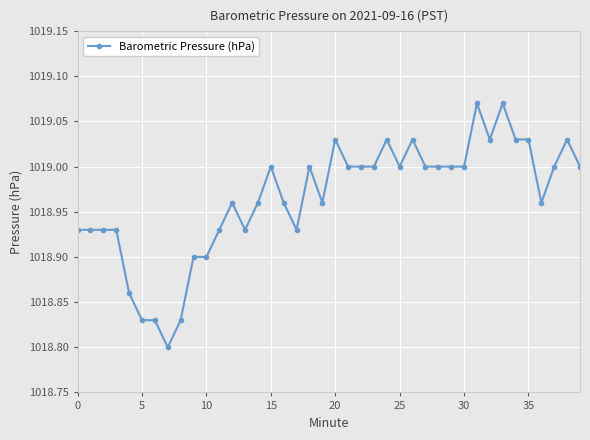

What is the difference between the second highest and minimum values?

0.3